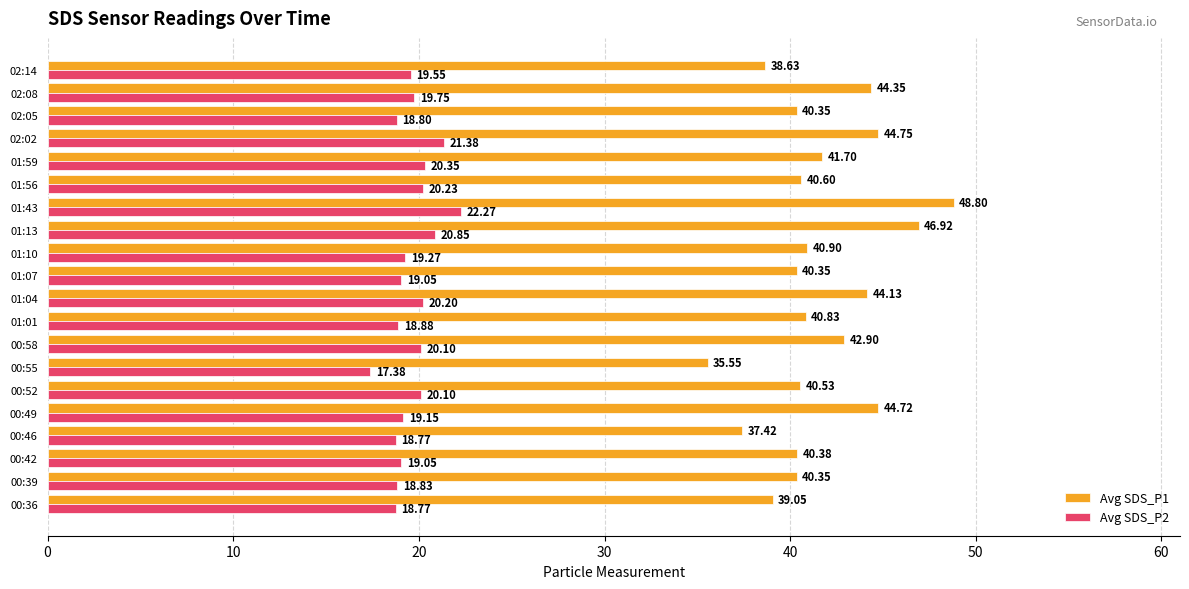

What is the sum of the Avg SDS_P2 values at 01:56 and 00:58?

40.3